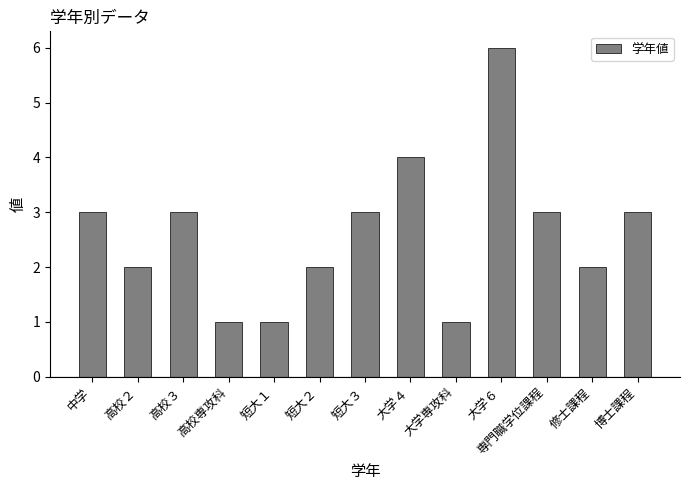

Count the number of data series in this chart.

1